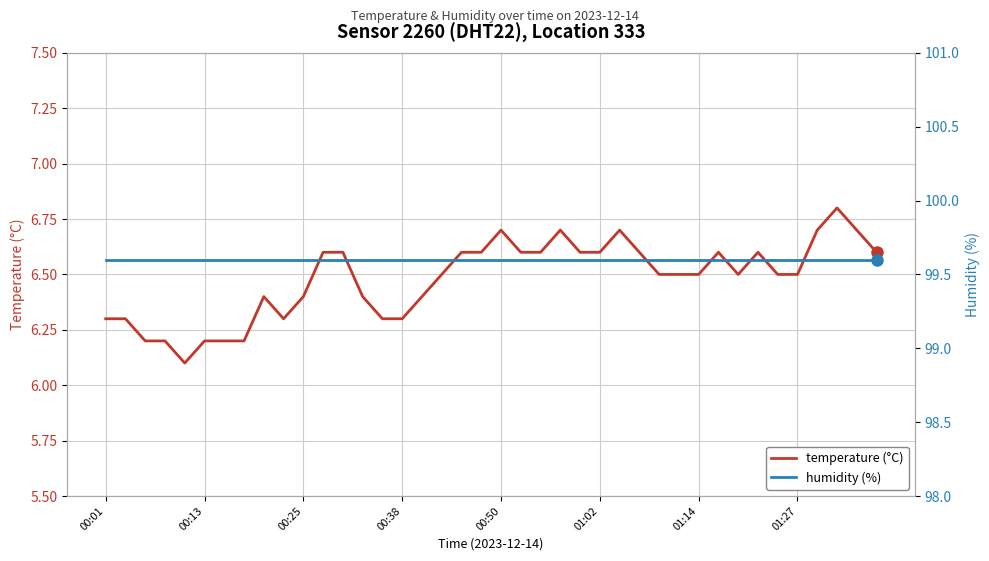

Which category has the lowest value in the humidity (%) series?

00:01